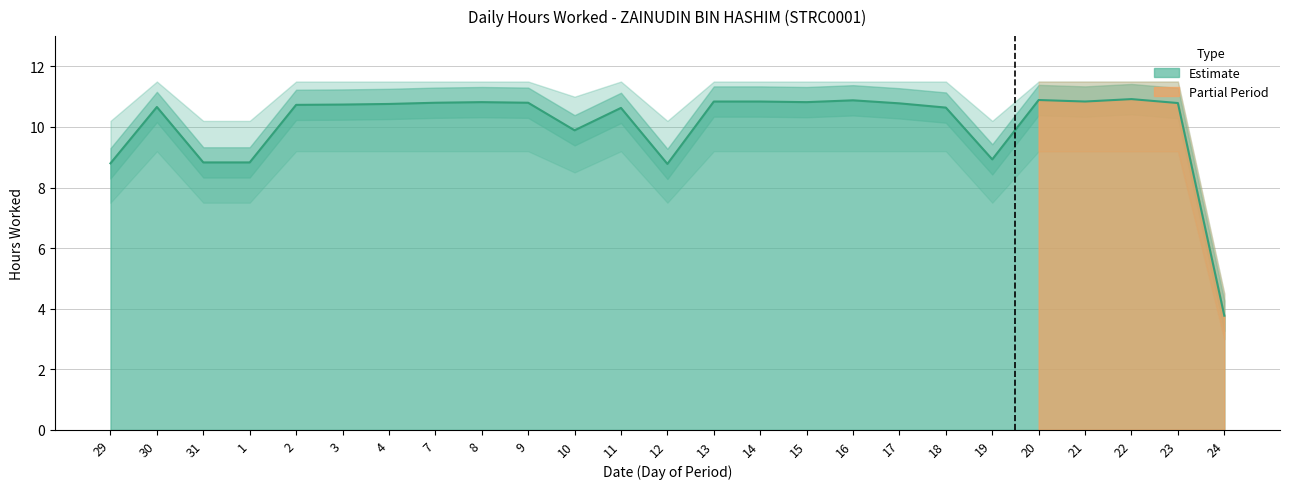

At which category does the data reach its first local peak?

30